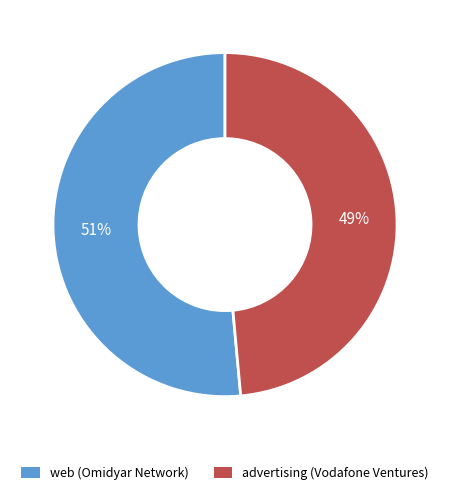

What is the largest slice in the pie chart?

web (Omidyar Network)